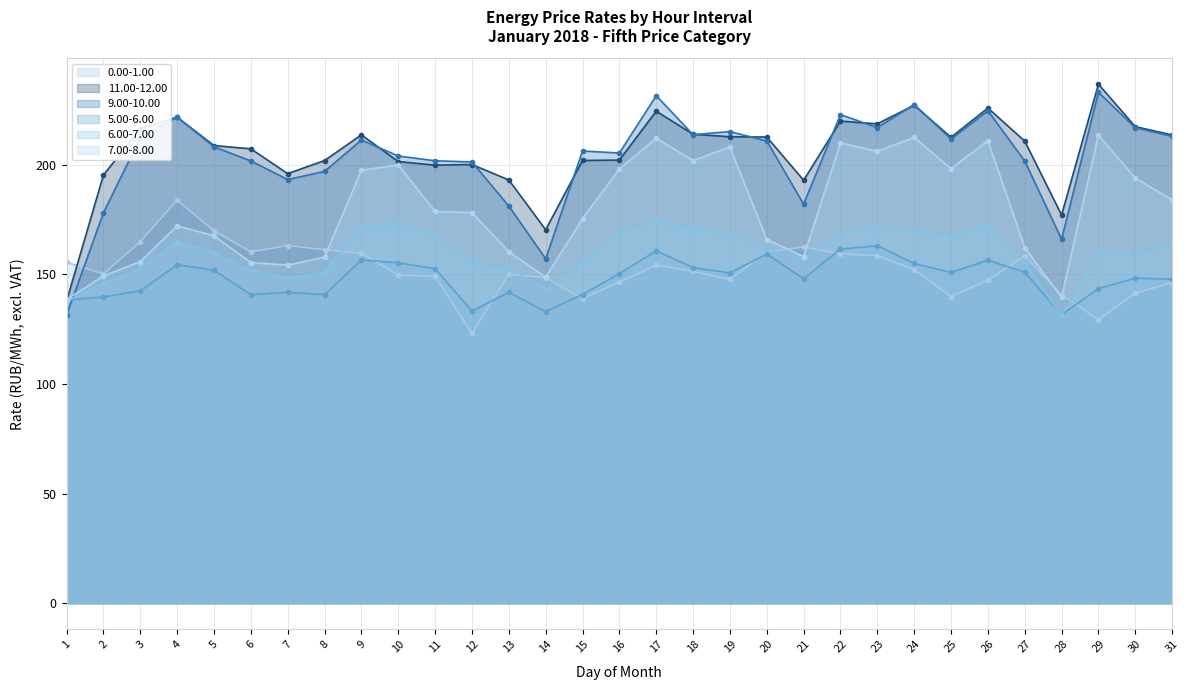

True or false: 0.00-1.00 has more than 0 interior local peaks.

True